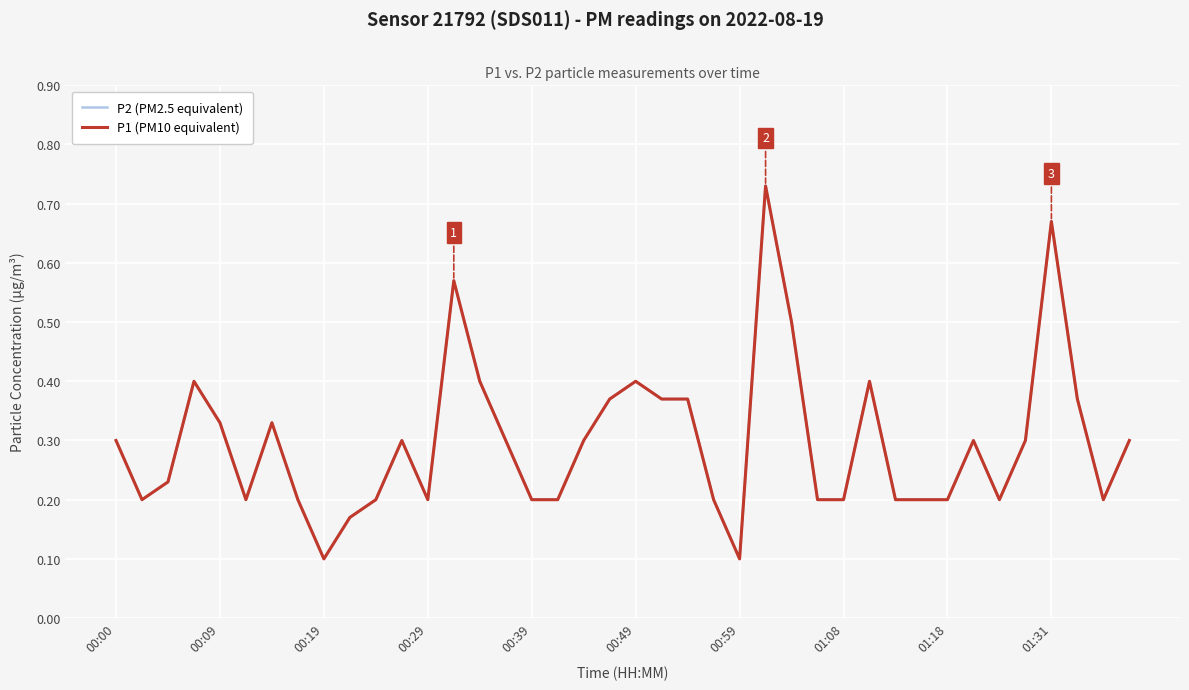

What is the difference between the second highest and minimum values in the P2 (PM2.5 equivalent) series?

0.6